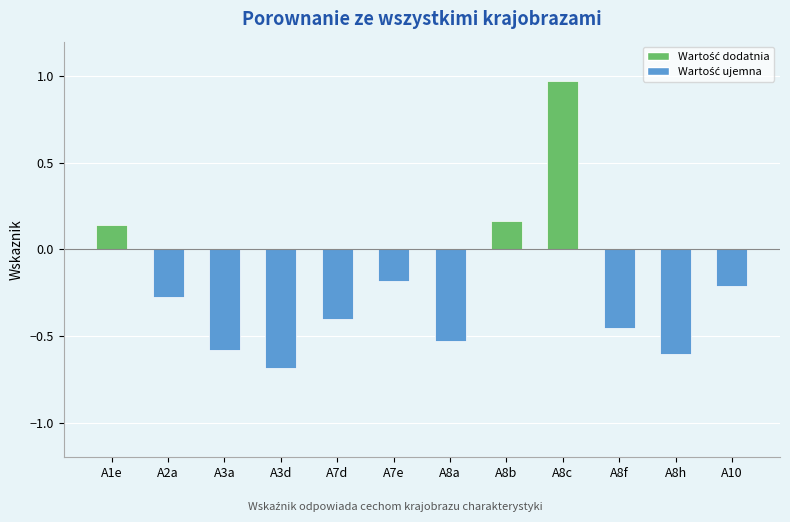

What is the difference between the values at A10 and A3a?

0.4